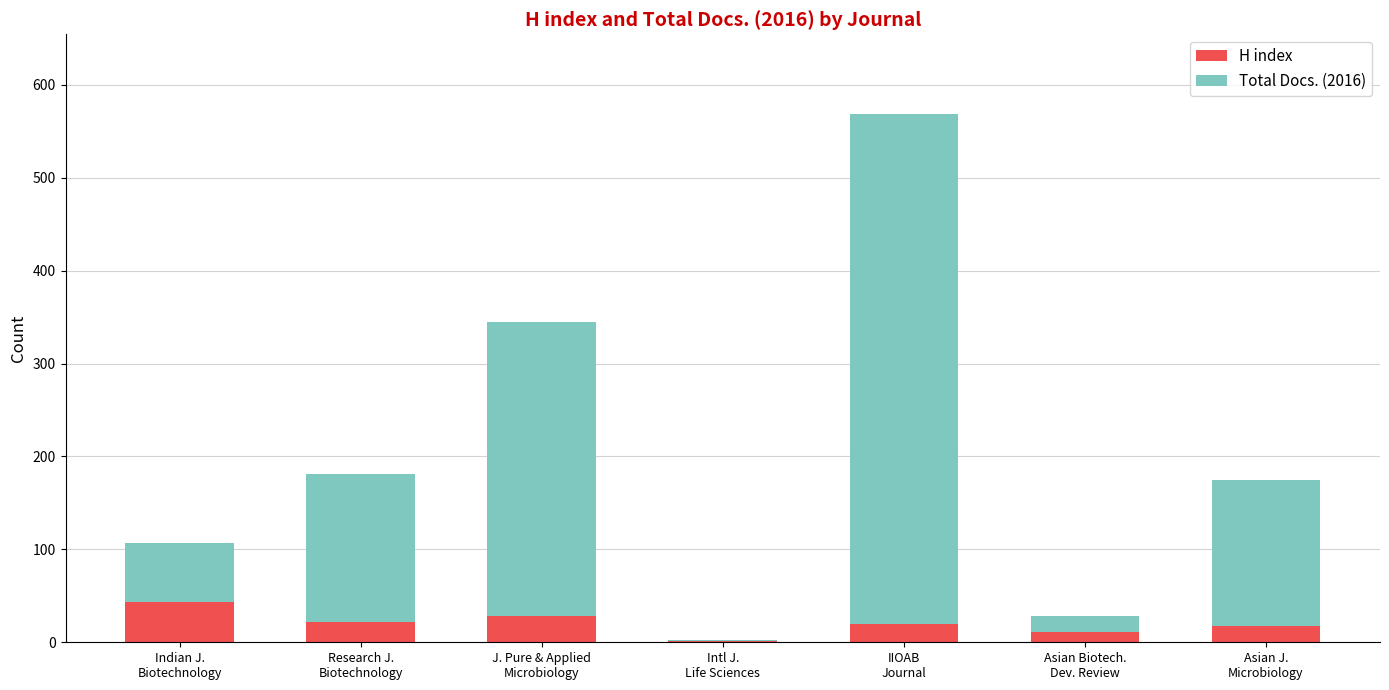

At which label does H index first exceed 20?

Indian J.
Biotechnology